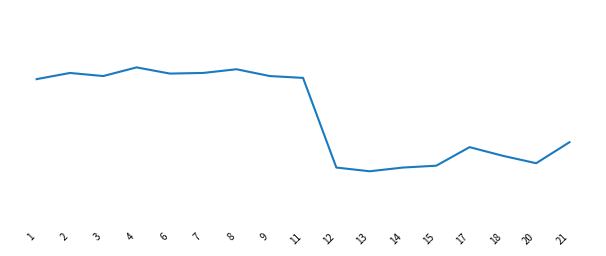

True or false: the data shows 5.6 at 21.

False